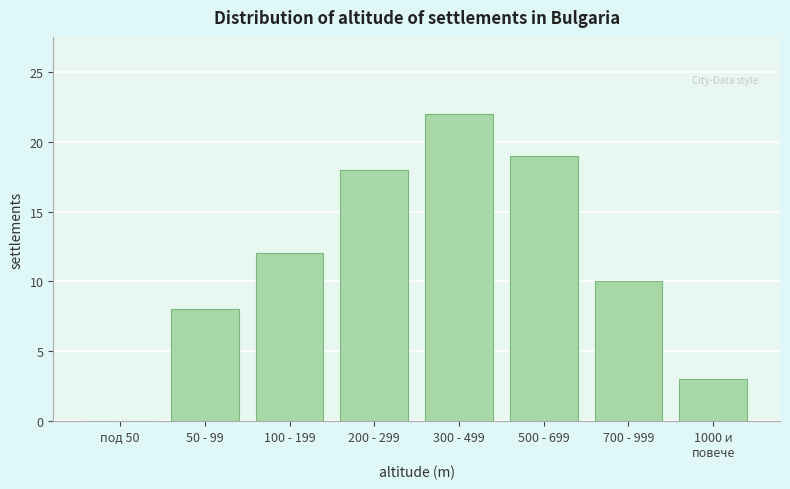

Read the value at 50 - 99.

8